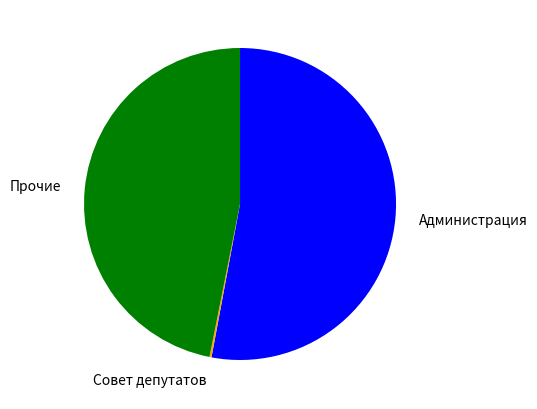

What is the largest slice in the pie chart?

Администрация